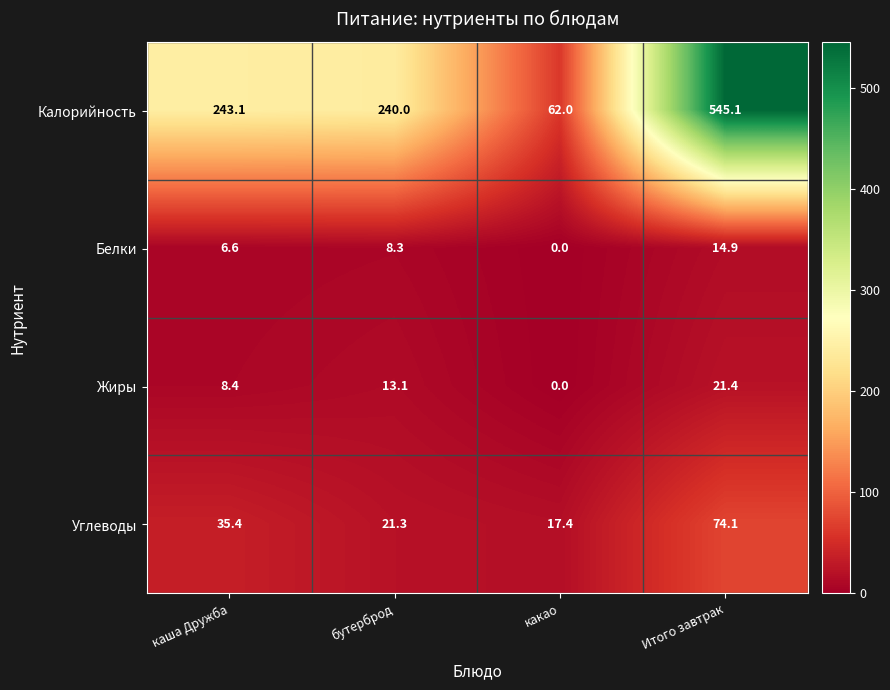

What is the sum of the Белки values at бутерброд and Итого завтрак?

23.2